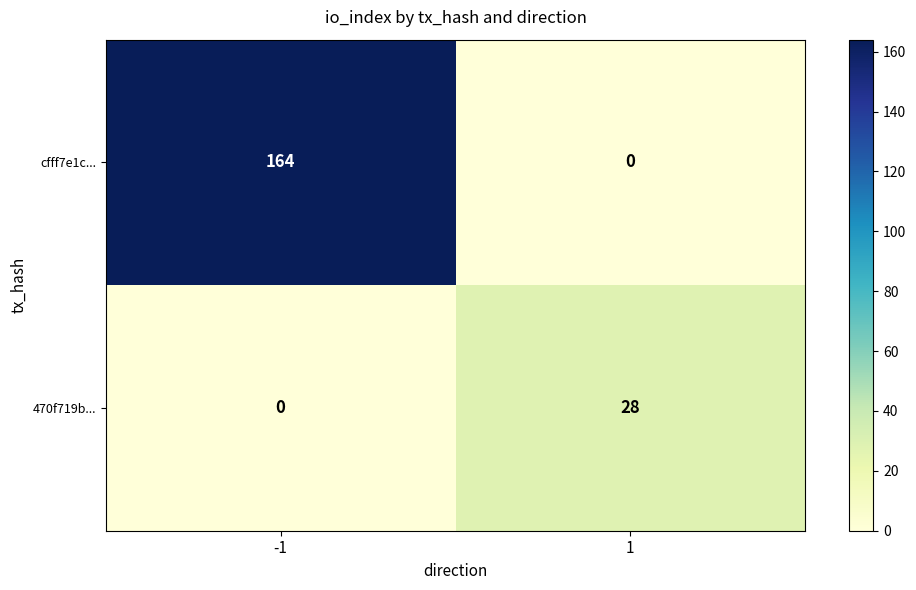

True or false: 470f719b... has a value of 0 at -1.

True